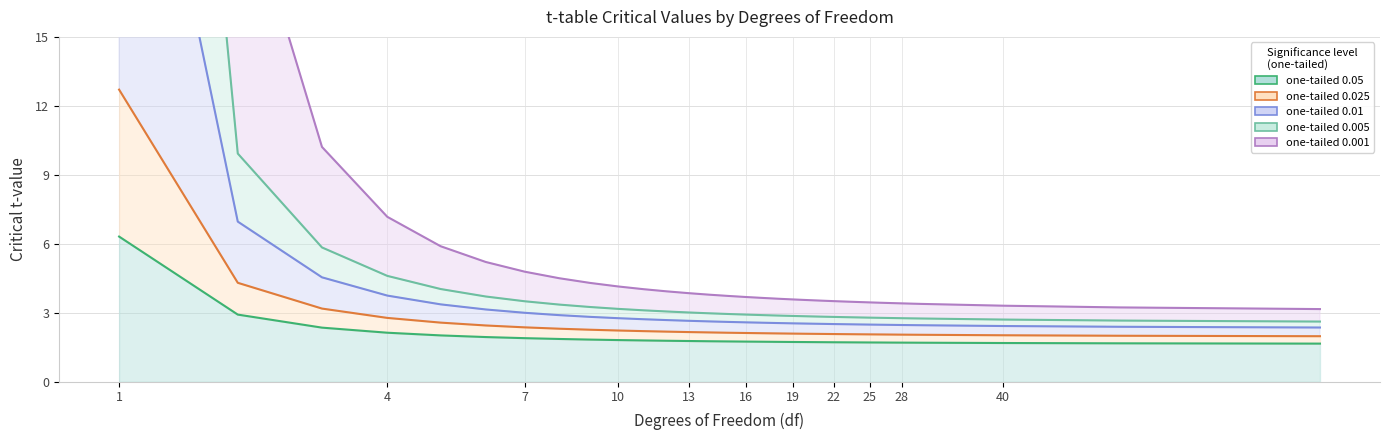

The value of one-tailed 0.05 at 17 is 0.9. True or false?

False